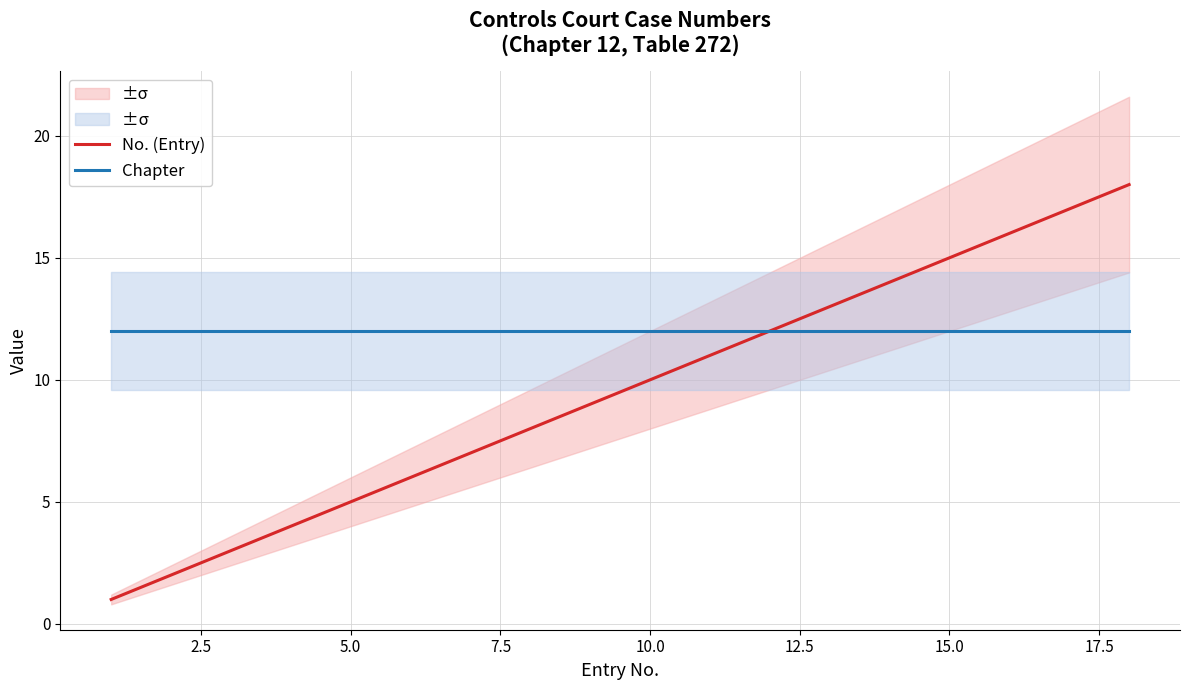

What is the highest value of the Chapter series?

12